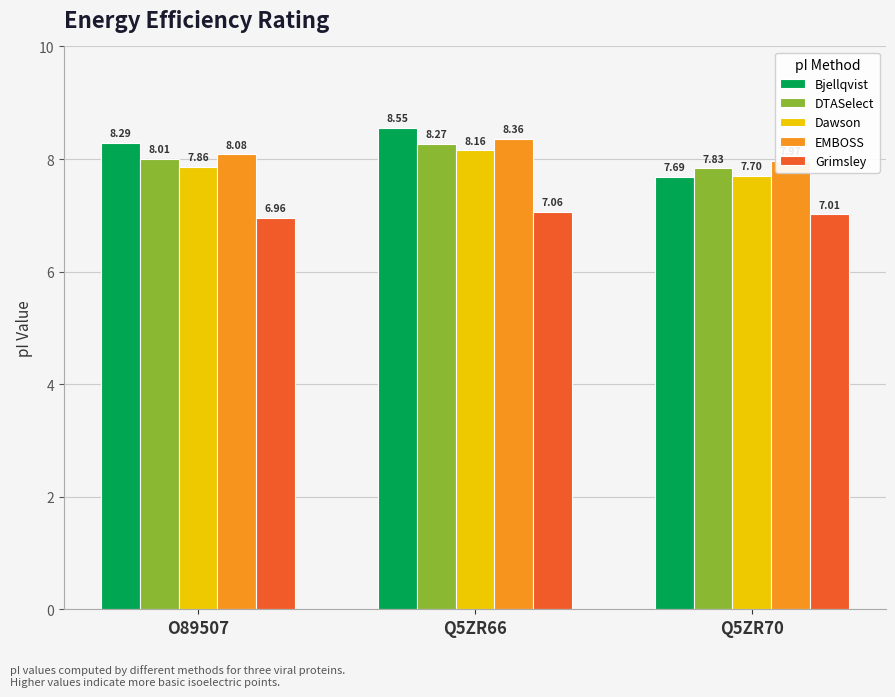

Is the value of Dawson at O89507 greater than the value of Bjellqvist at Q5ZR66?

No